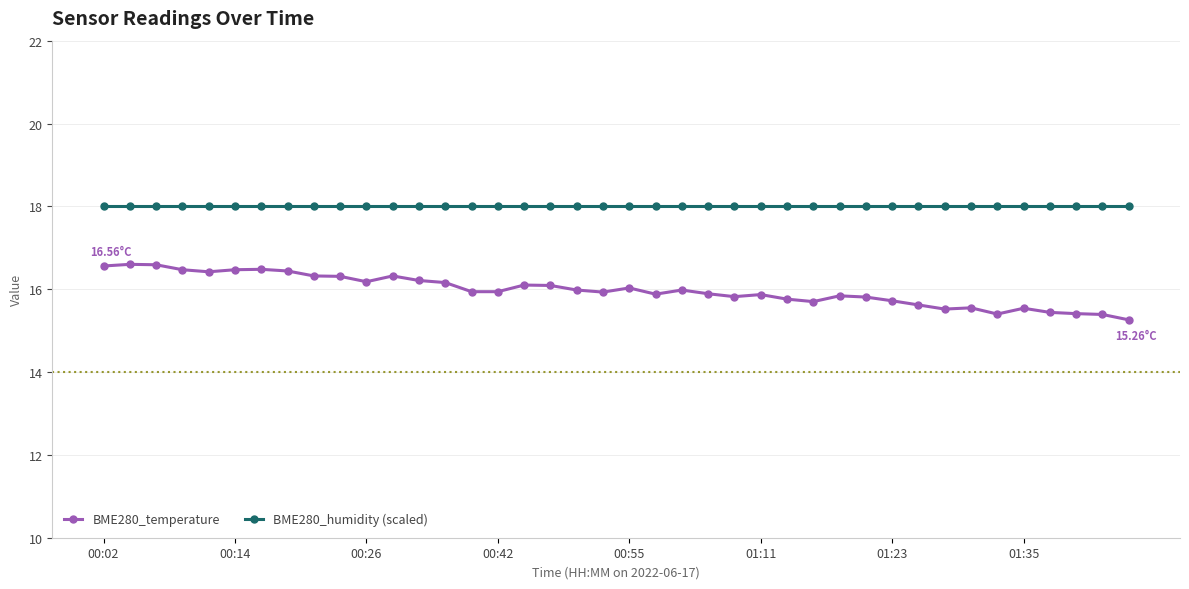

In BME280_temperature, how many points are higher than both neighbors (excluding endpoints)?

10